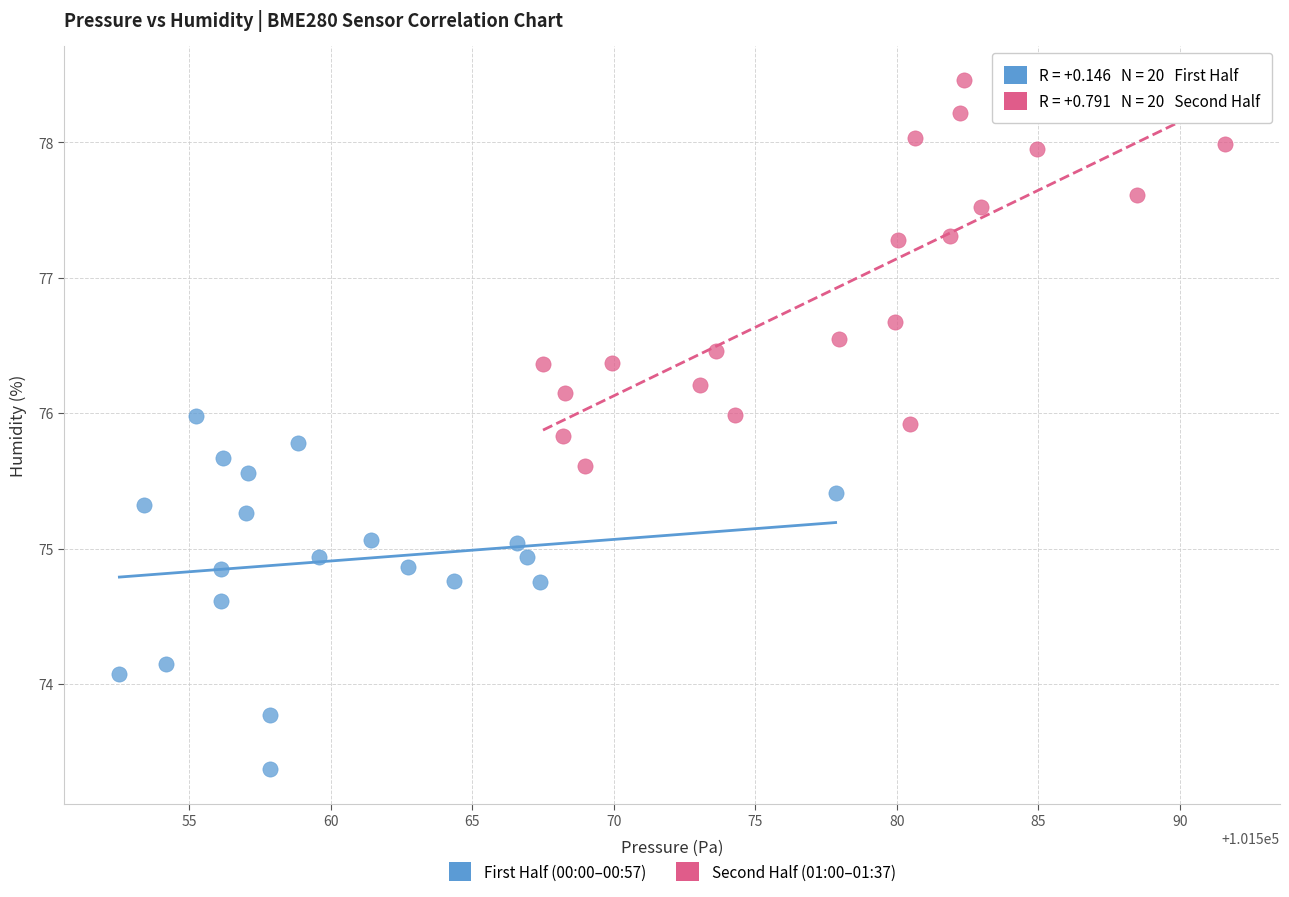

Which series contains the highest Y value?

Second Half (01:00–01:37)